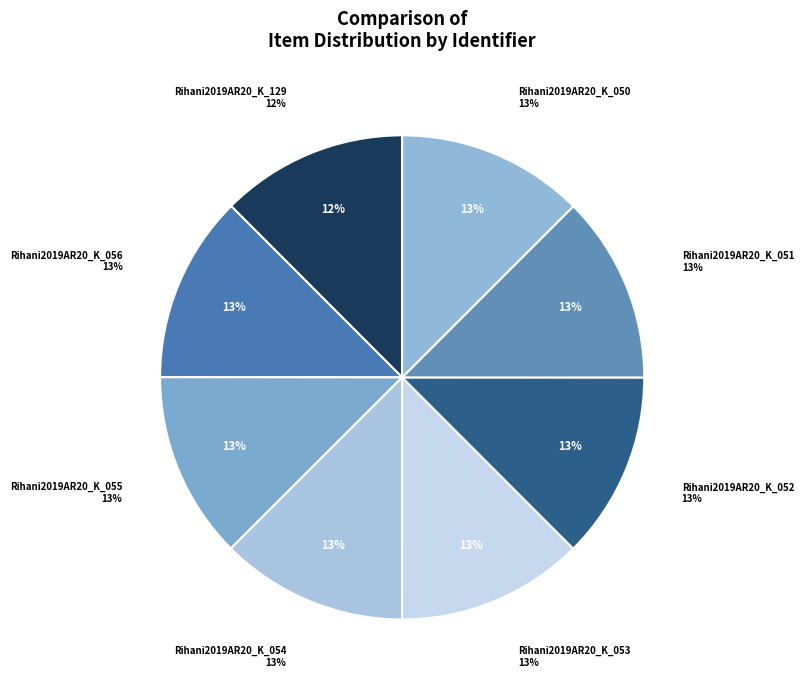

What percentage is the Rihani2019AR20_K_052 slice, to the nearest percent?

13%